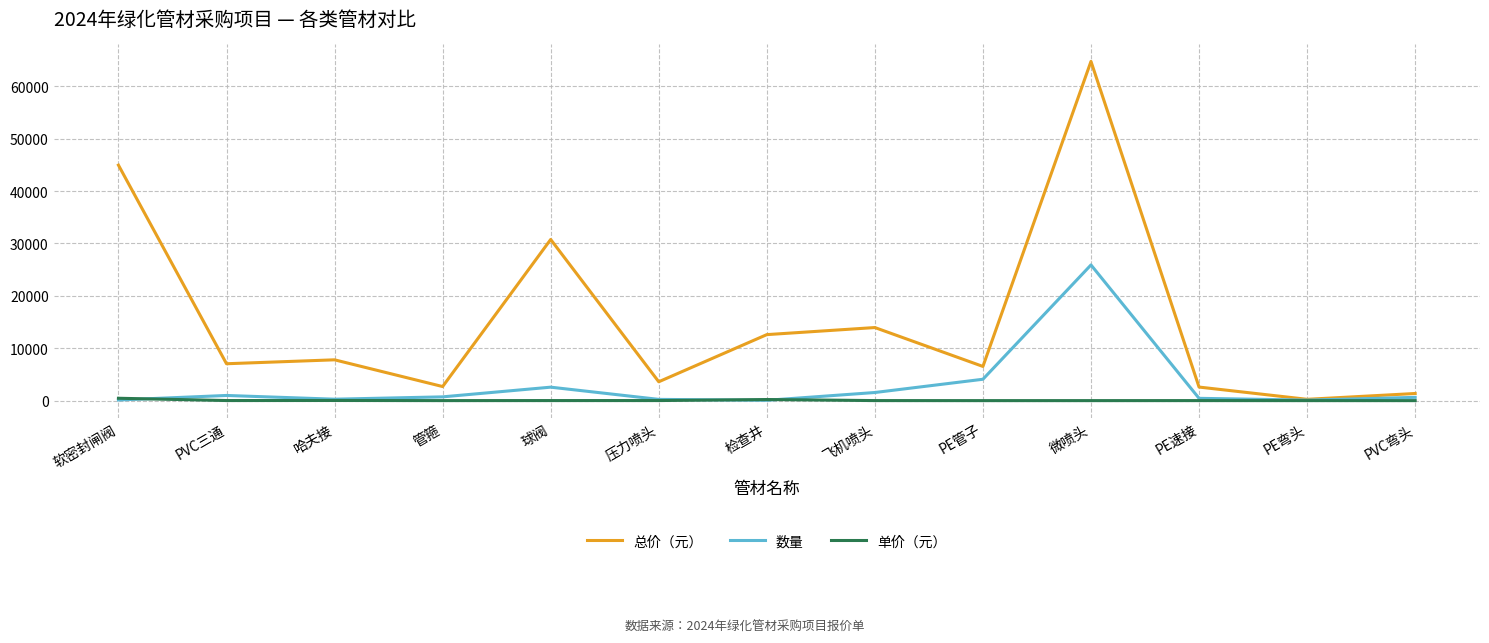

Is the value of 单价（元） at 管箍 greater than the value of 总价（元） at PE管子?

No